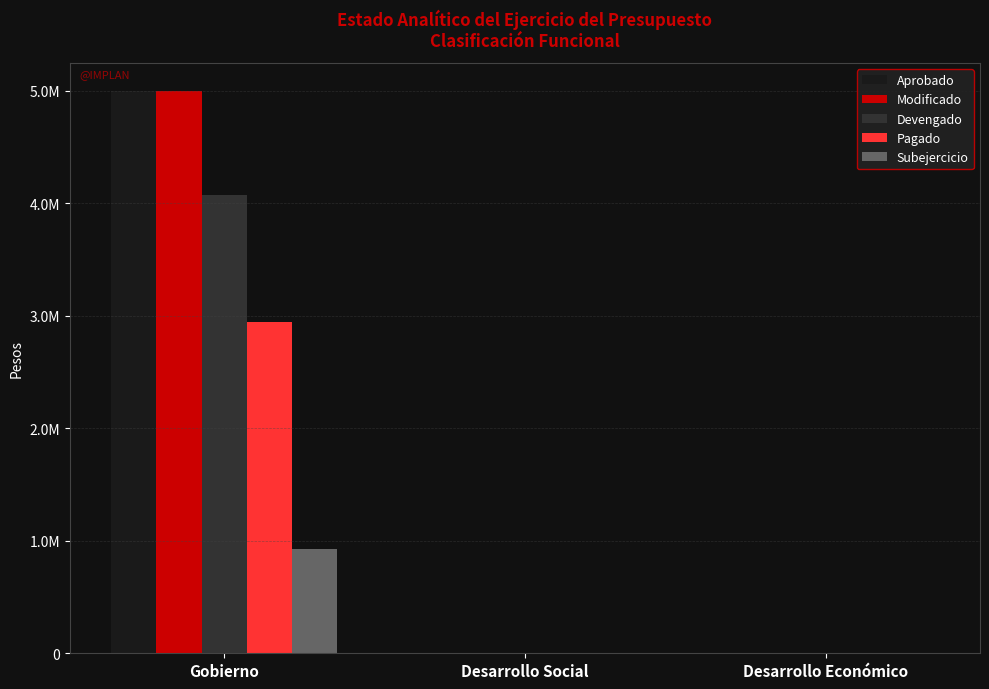

What are all the series names shown in the legend?

Aprobado, Modificado, Devengado, Pagado, Subejercicio